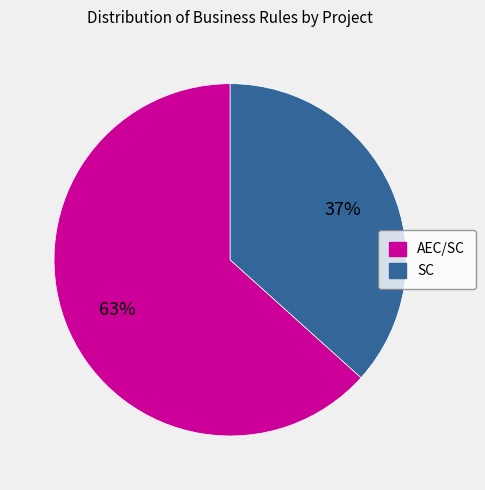

To the nearest percent, what percentage of the pie is SC?

37%